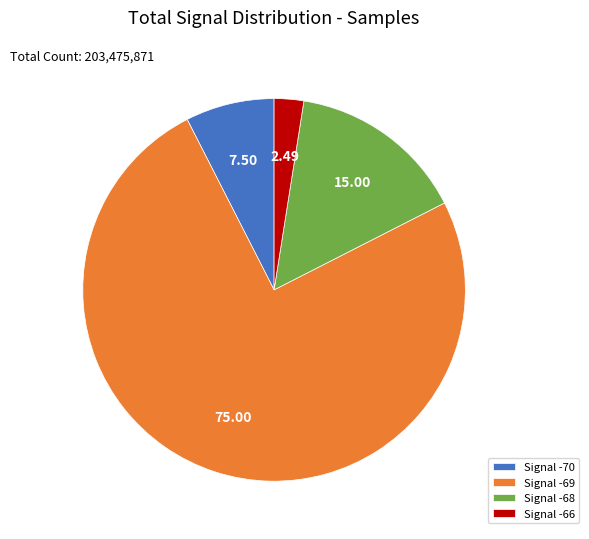

Does Signal -69 represent more than half of the total?

Yes